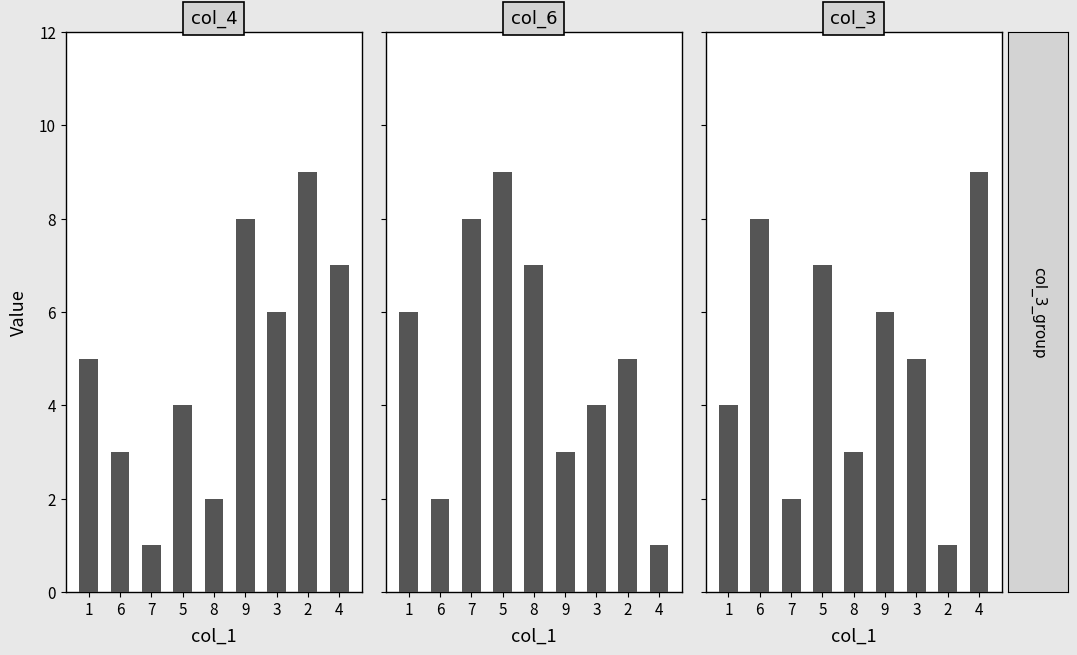

Which category has the lowest value in the col_6 series?

4